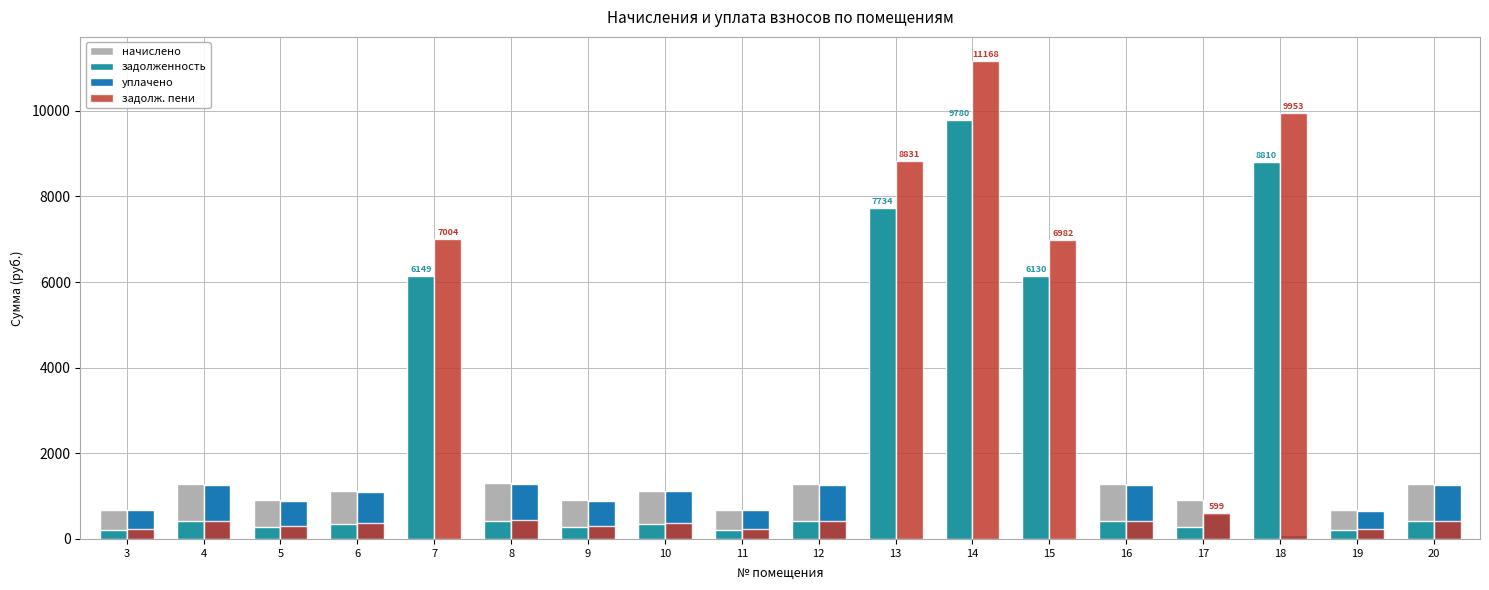

The value of задолженность at 5 is 289.1. True or false?

True